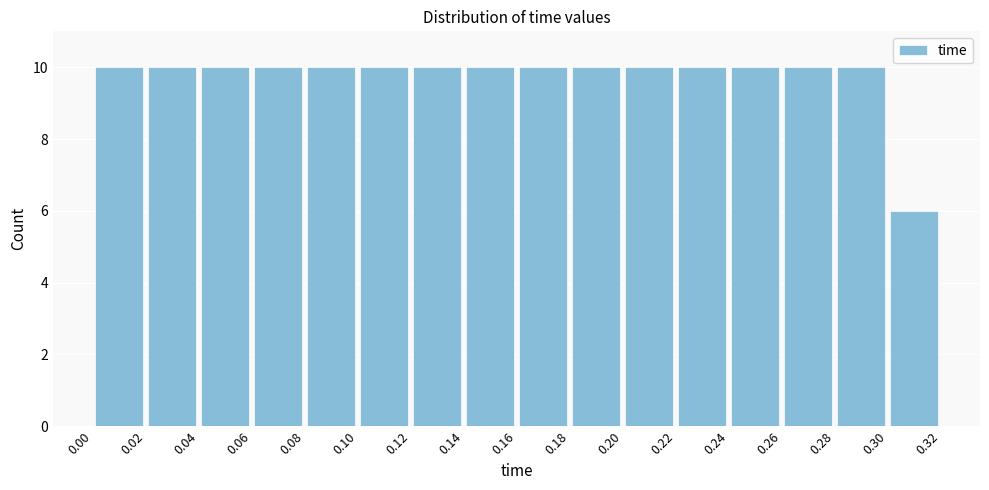

Reading left to right, list every bar in this chart as the range it spans on the x-axis followed by its height. The values are not printed on the chart, so give them approximately, as read against the axis.

0.00 to 0.02: 10
0.02 to 0.04: 10
0.04 to 0.06: 10
0.06 to 0.08: 10
0.08 to 0.10: 10
0.10 to 0.12: 10
0.12 to 0.14: 10
0.14 to 0.16: 10
0.16 to 0.18: 10
0.18 to 0.20: 10
0.20 to 0.22: 10
0.22 to 0.24: 10
0.24 to 0.26: 10
0.26 to 0.28: 10
0.28 to 0.30: 10
0.30 to 0.32: 6